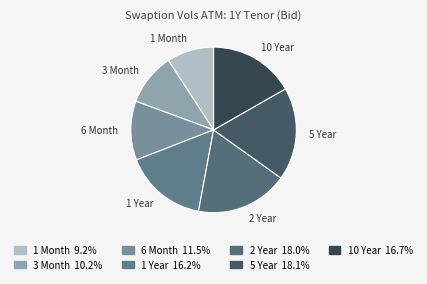

The 2 Year slice represents 18% of the pie. True or false?

True